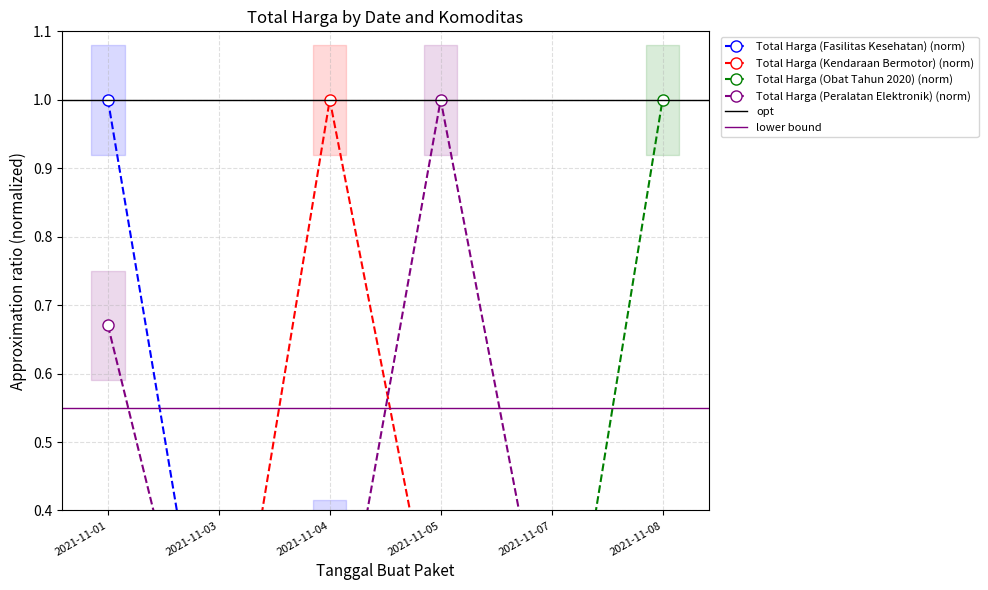

What is the value of the Total Harga (Kendaraan Bermotor) point at the 4th from the left?

0.2